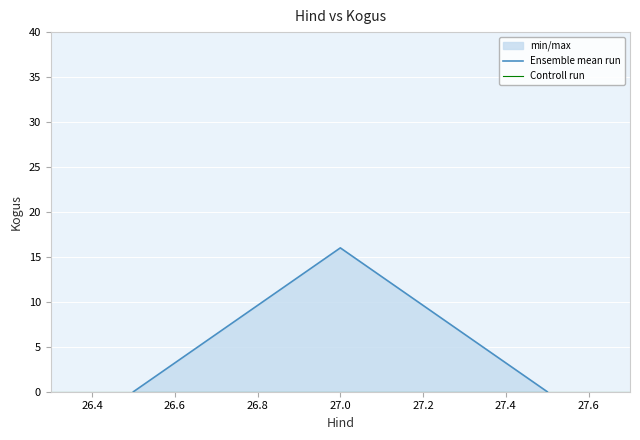

Which category has the highest value across all series?

27.0